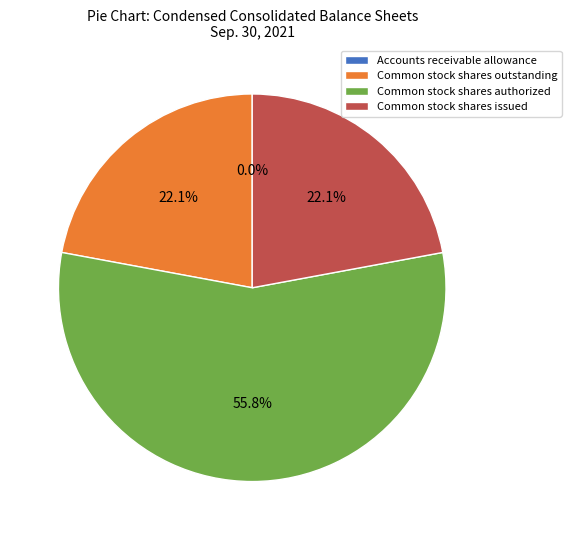

Between Common stock shares authorized and Common stock shares issued, which is larger?

Common stock shares authorized